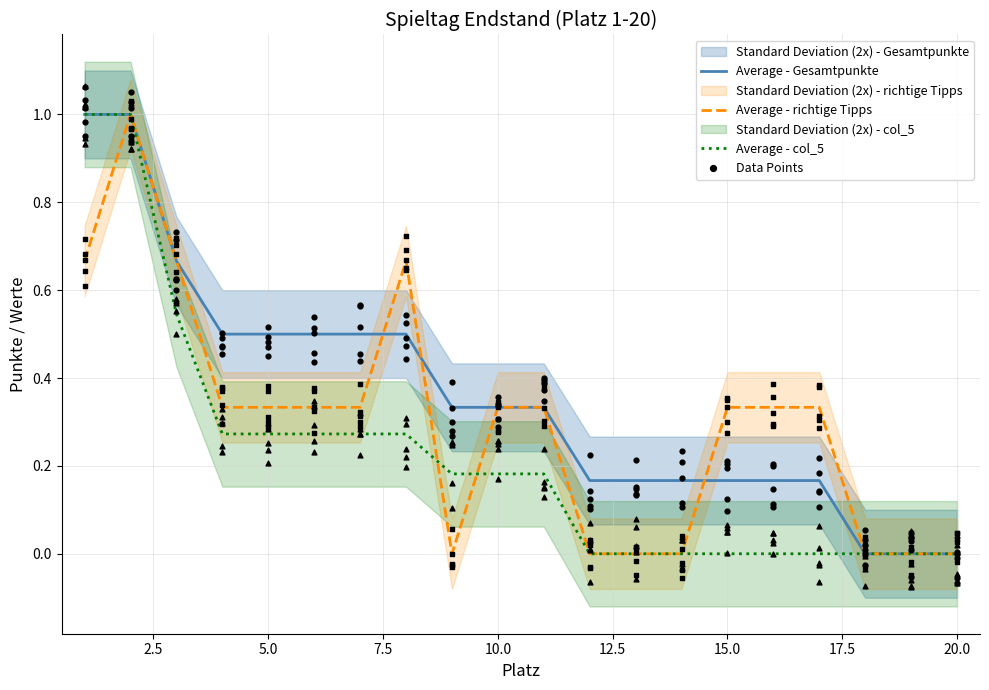

What are all the series names shown in the legend?

Average - Gesamtpunkte, Average - richtige Tipps, Average - col_5